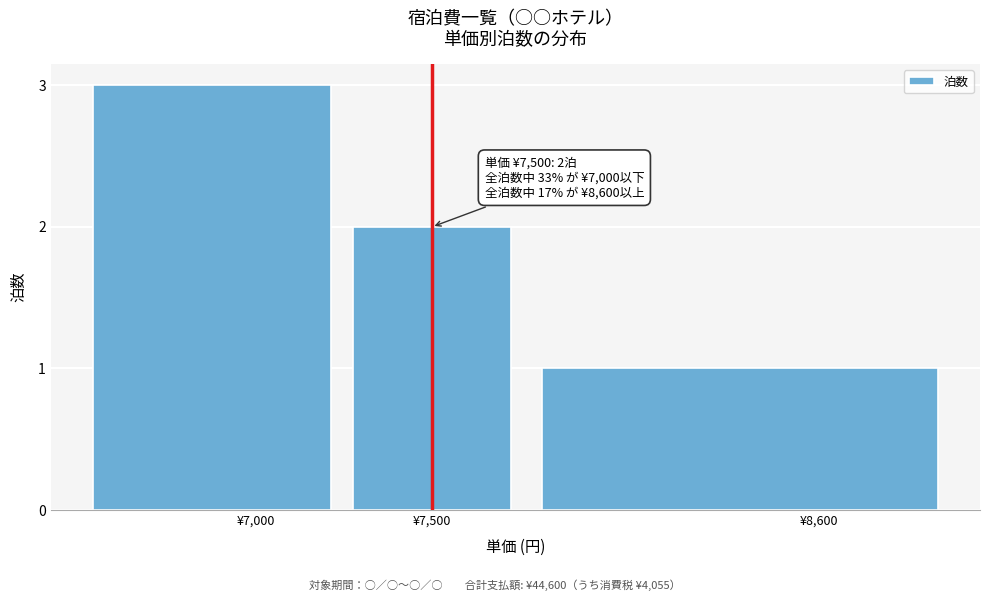

Reading left to right, list all the values displayed in this chart.

¥7,000=3	¥7,500=2	¥8,600=1